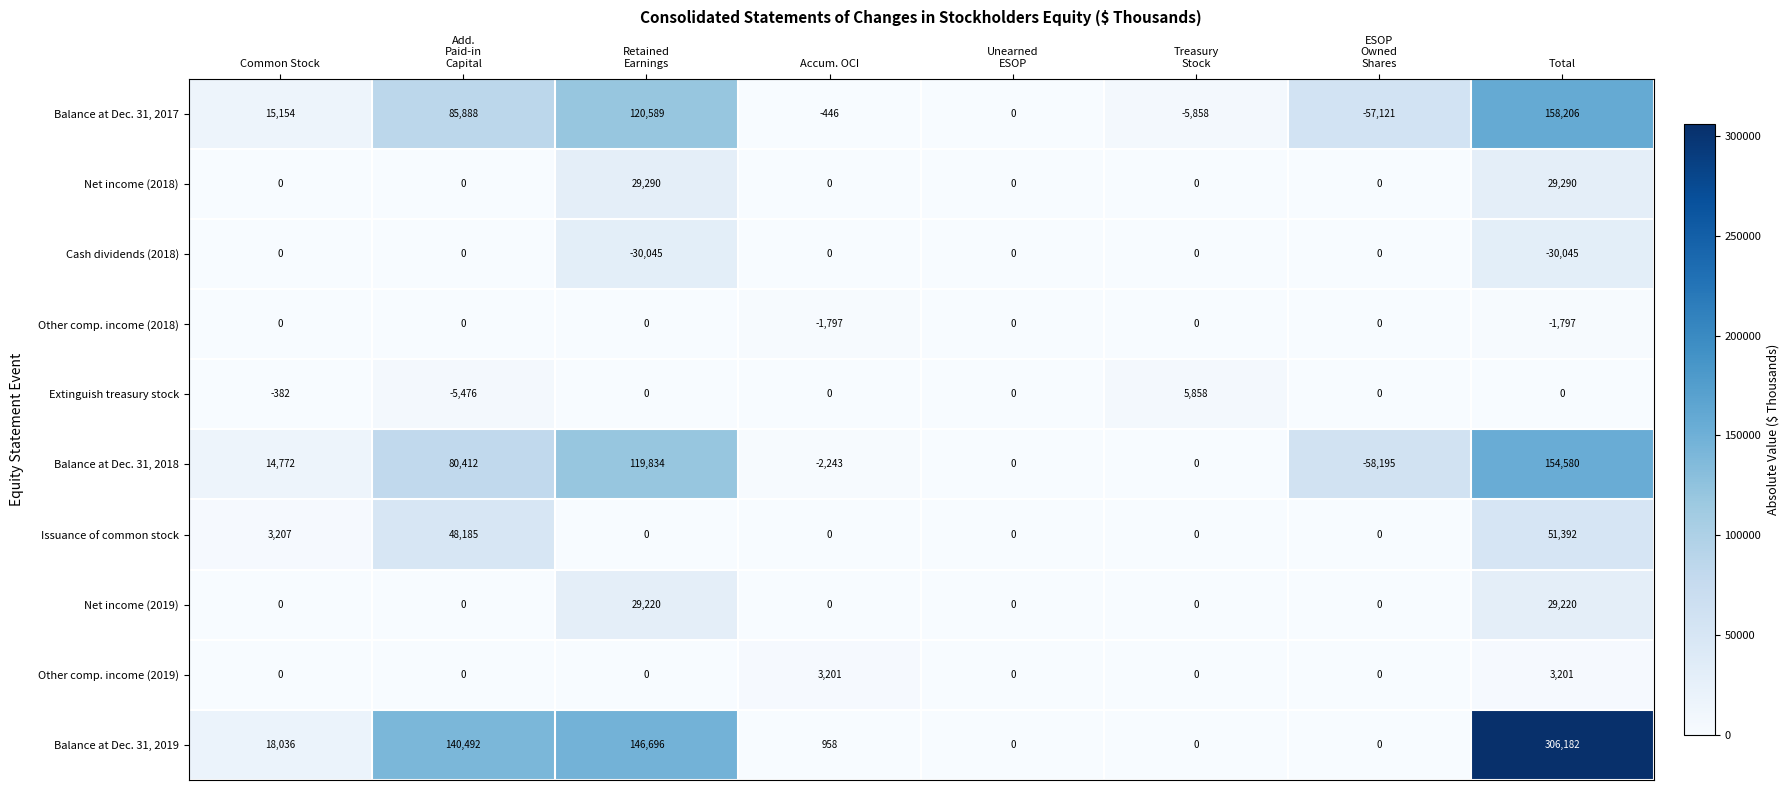

At Total, list the series in order from largest to smallest.

Balance at Dec. 31, 2019, Balance at Dec. 31, 2017, Balance at Dec. 31, 2018, Issuance of common stock, Net income (2018), Net income (2019), Other comp. income (2019), Extinguish treasury stock, Other comp. income (2018), Cash dividends (2018)